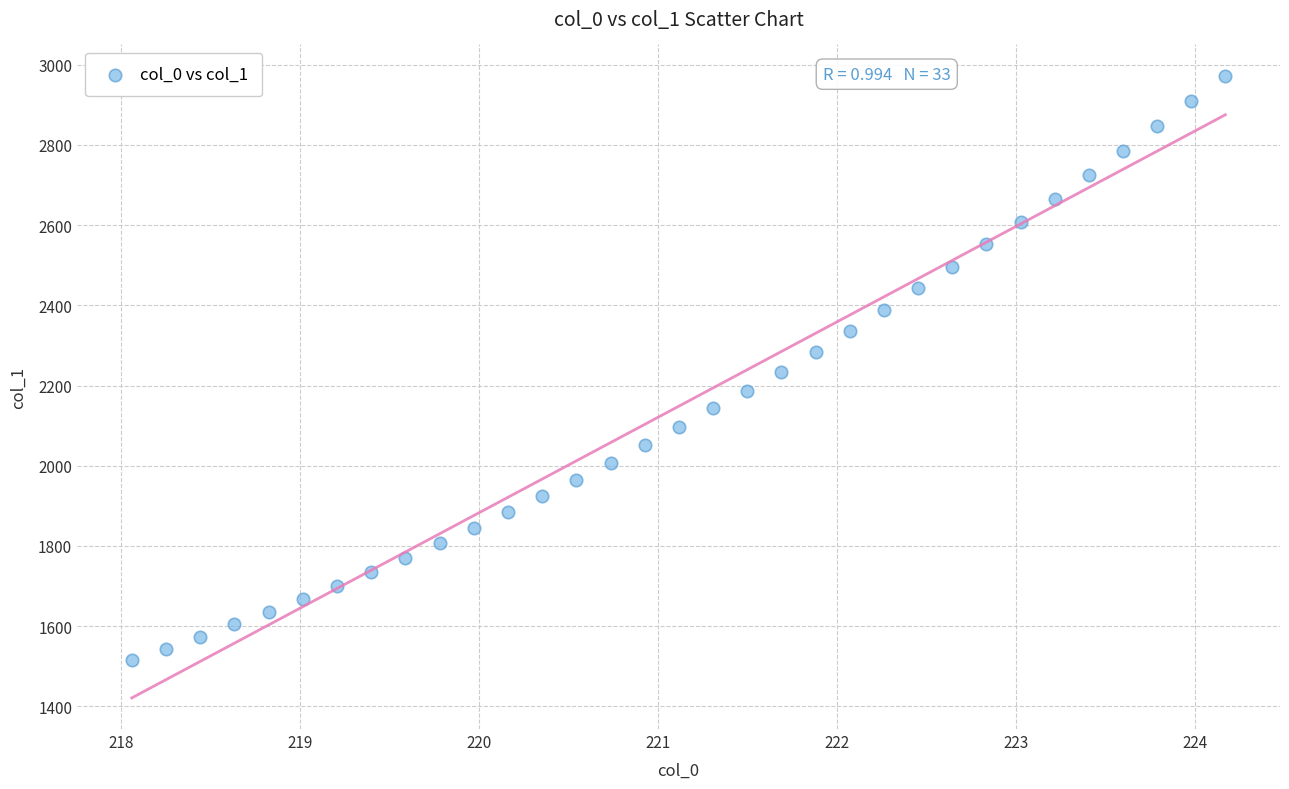

What is the range of Y values (max minus min)?

1458.3